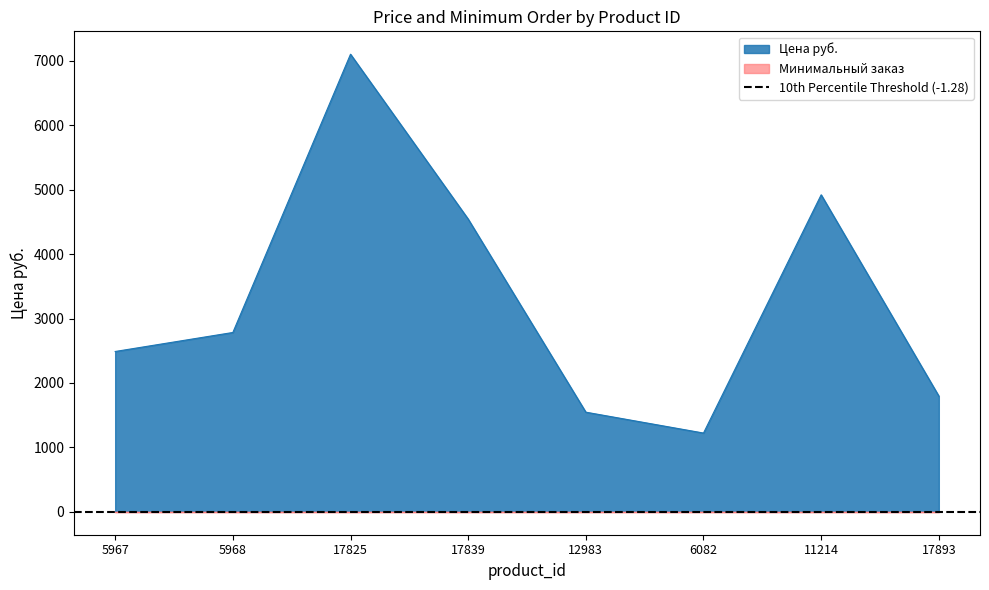

True or false: the data has more than 1 interior local peaks.

True